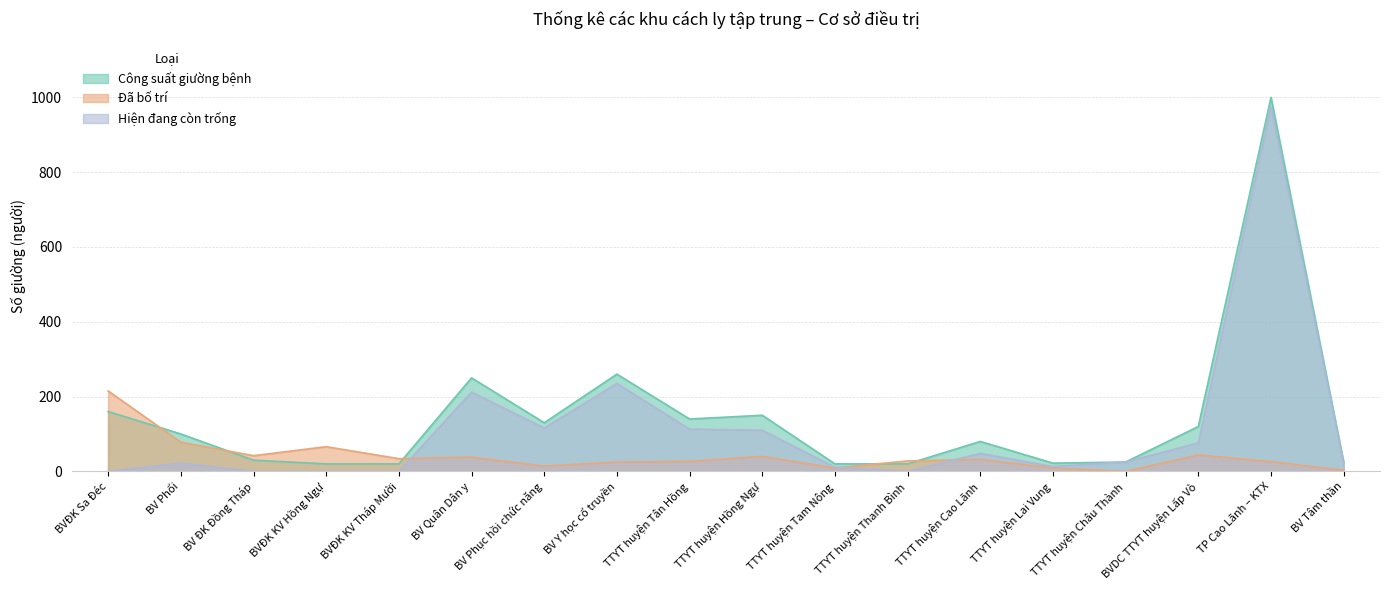

How many intersections are there between Công suất giường bệnh and Đã bố trí?

5